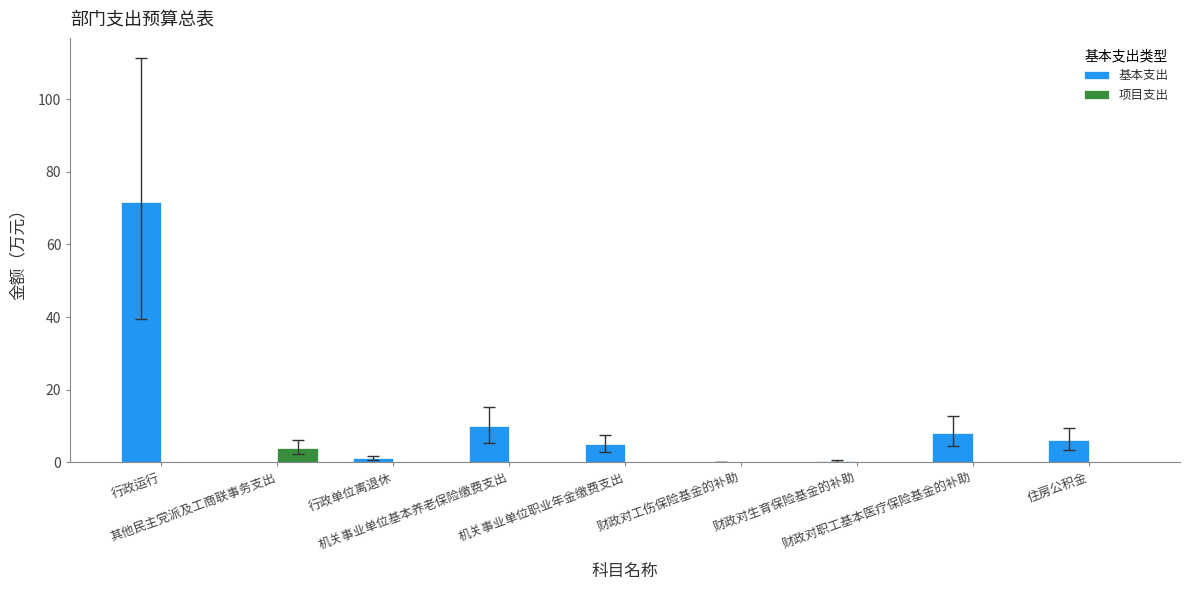

What is the sum of all 项目支出 values?

4.0